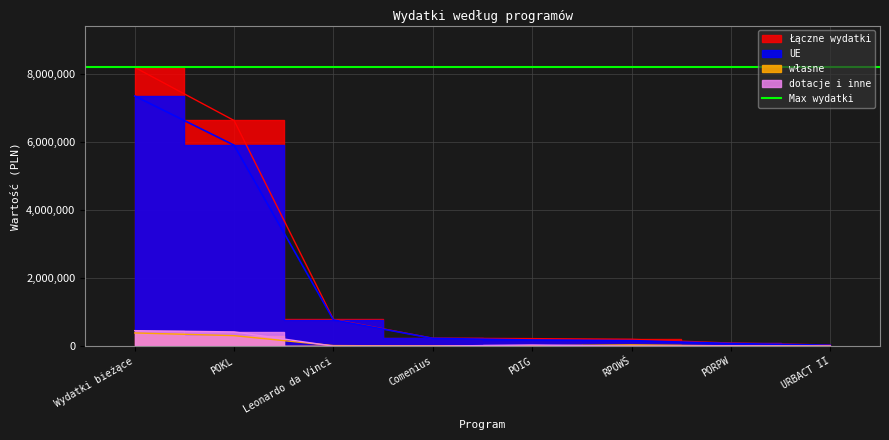

Is the value of dotacje i inne at POKL greater than the value of własne at Wydatki bieżące?

Yes